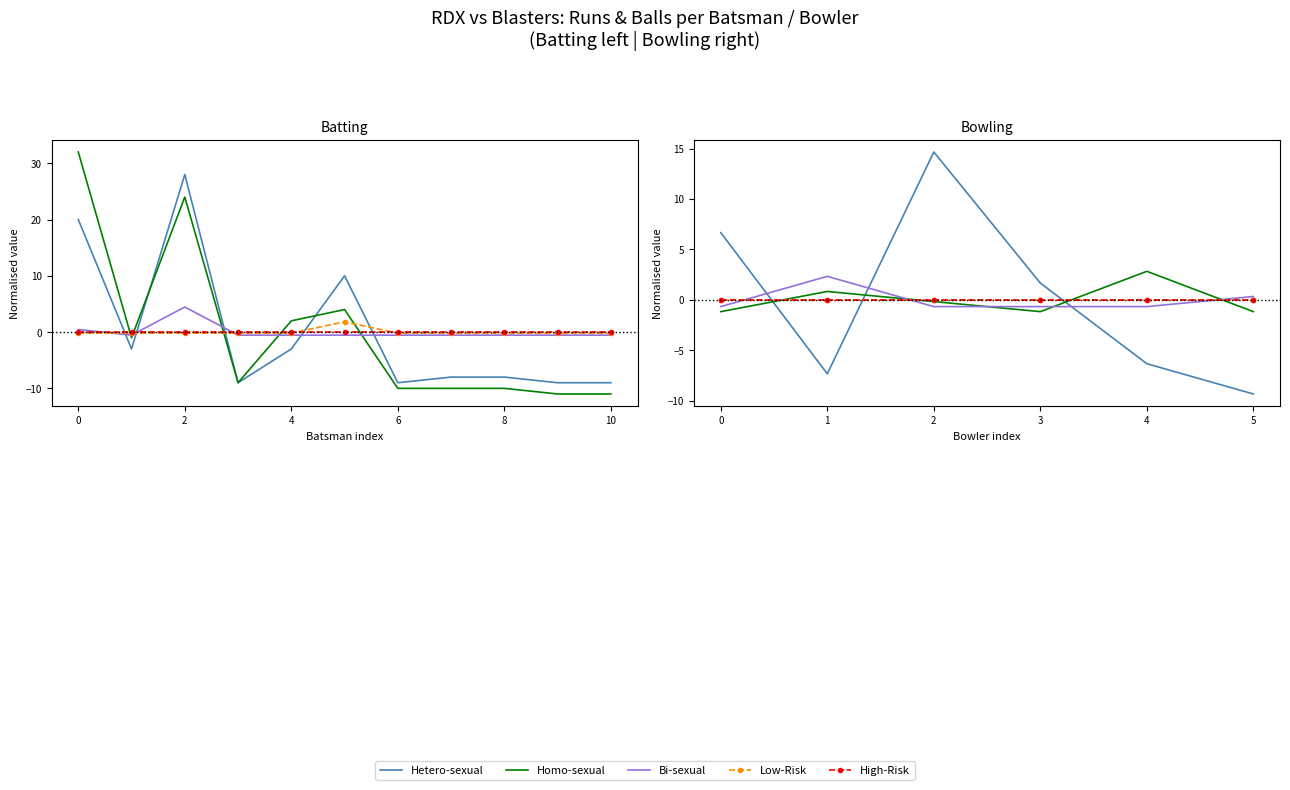

How many series are shown in this chart?

5